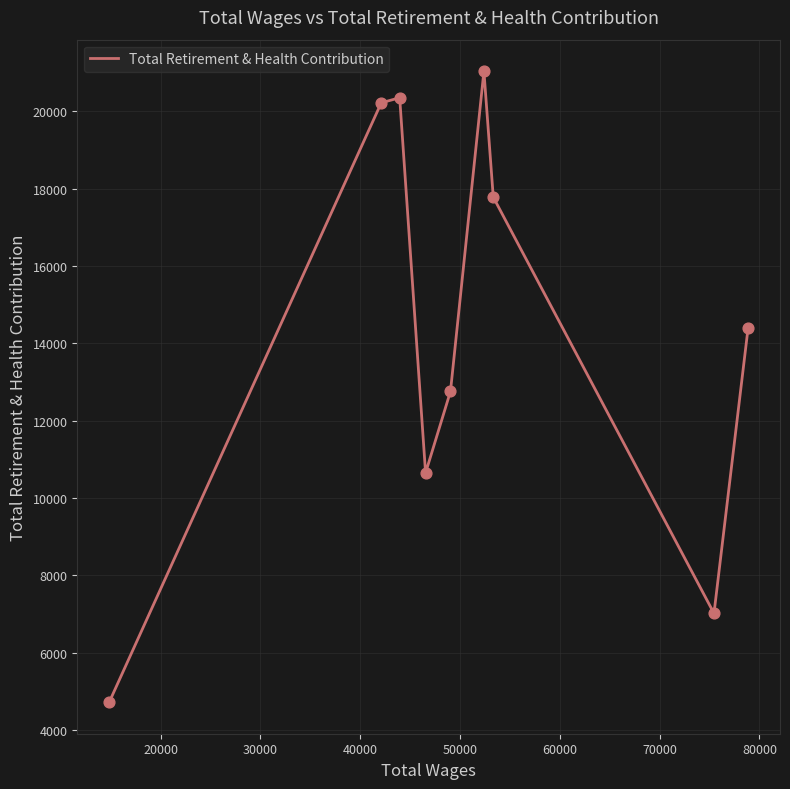

What is the minimum value shown in the chart?

4717